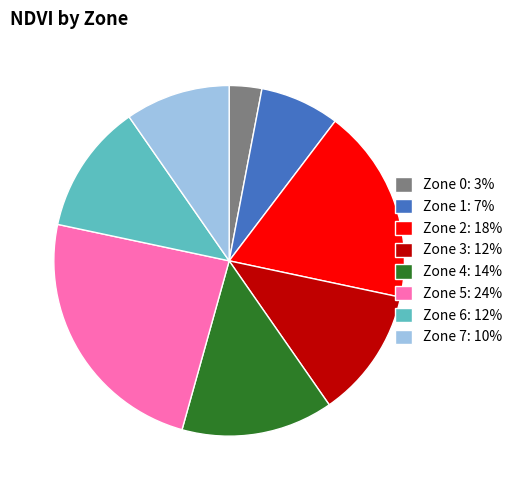

Which category has the biggest portion of the pie?

Zone 5